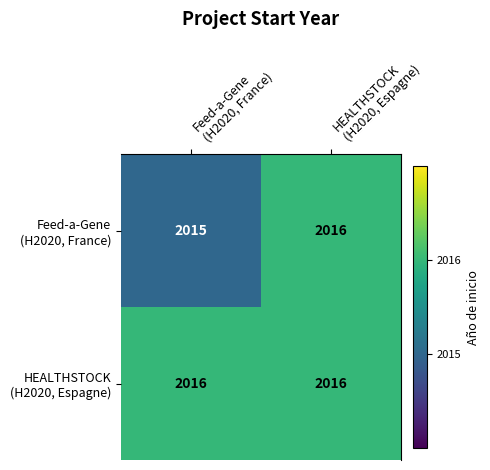

What is the minimum value shown in the chart?

2015